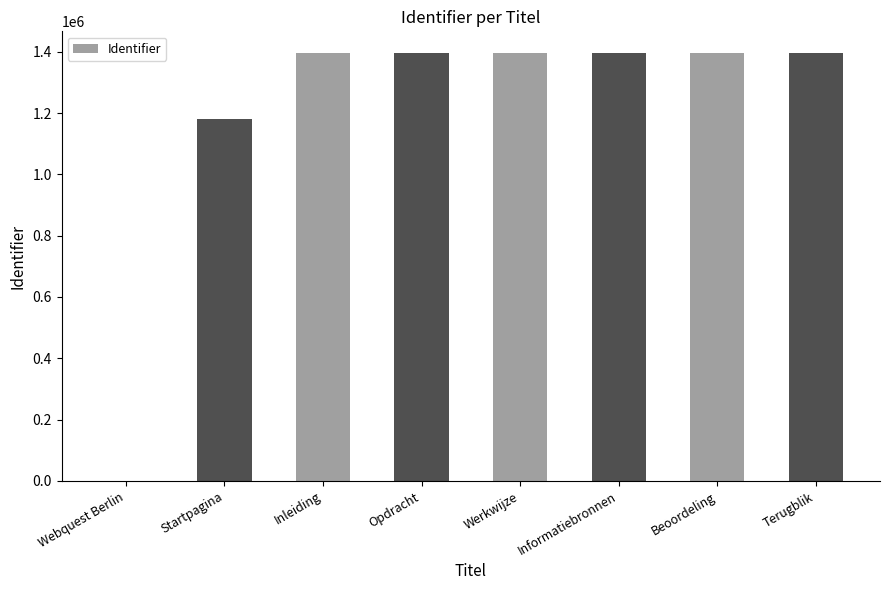

What is the greatest value displayed?

1396918